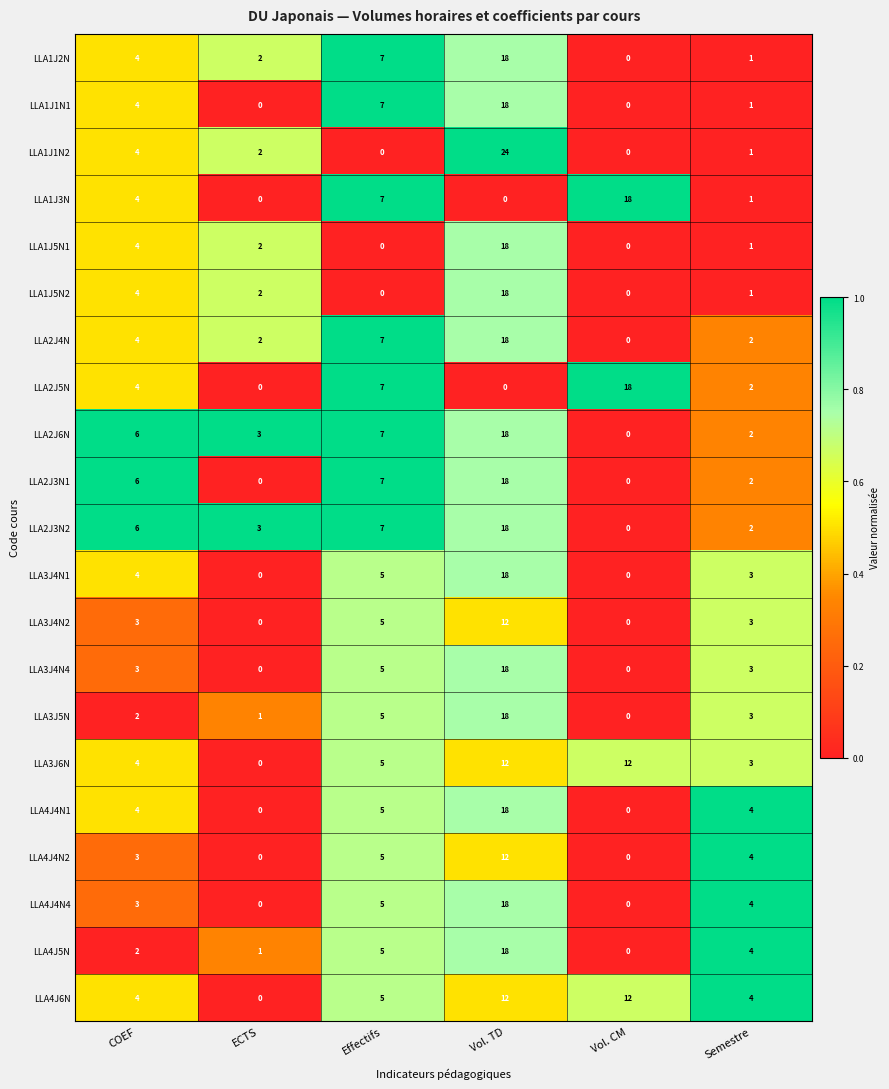

The LLA4J6N series shows 4 at Semestre. True or false?

True